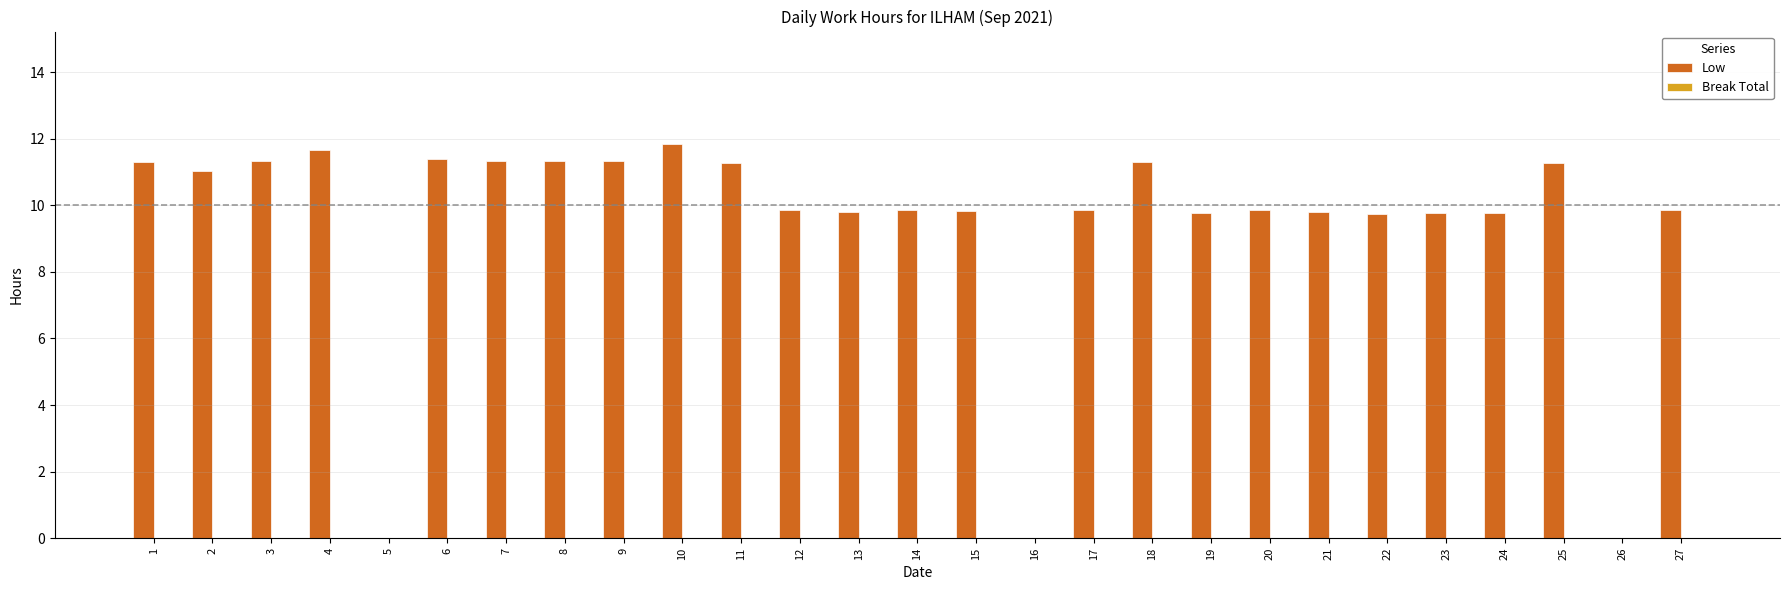

Which has a higher value, 2 or 4?

4